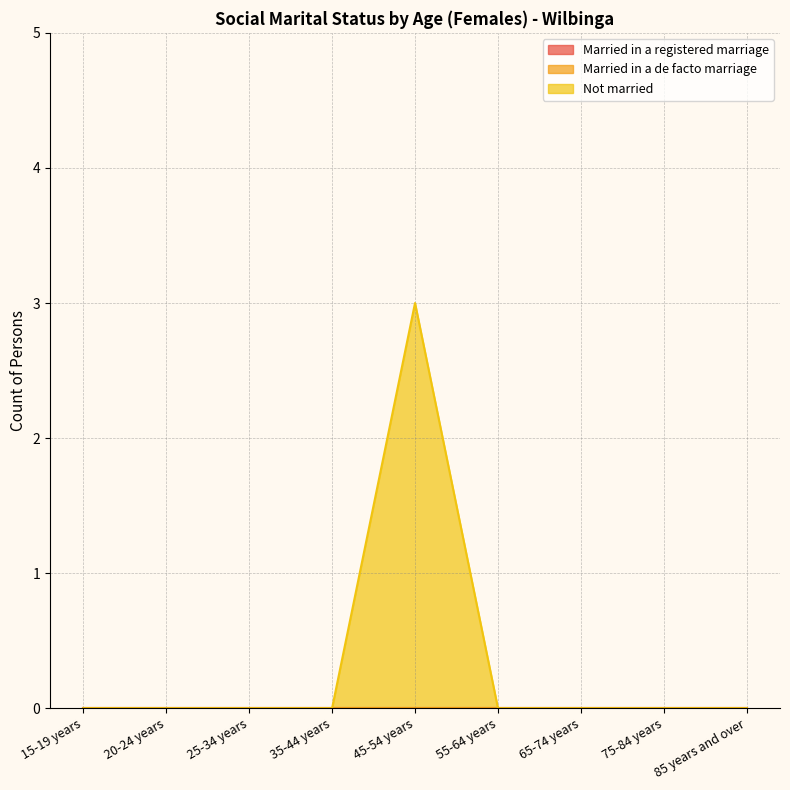

The Not married series shows 0 at 35-44 years. True or false?

True